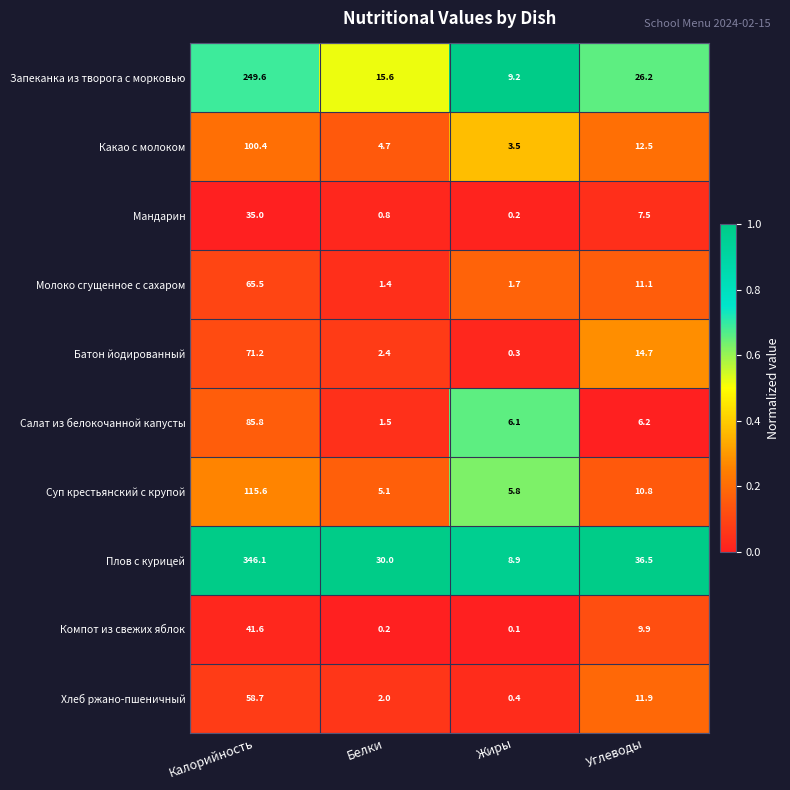

What is the difference between the second highest and second lowest values in the Мандарин series?

6.7